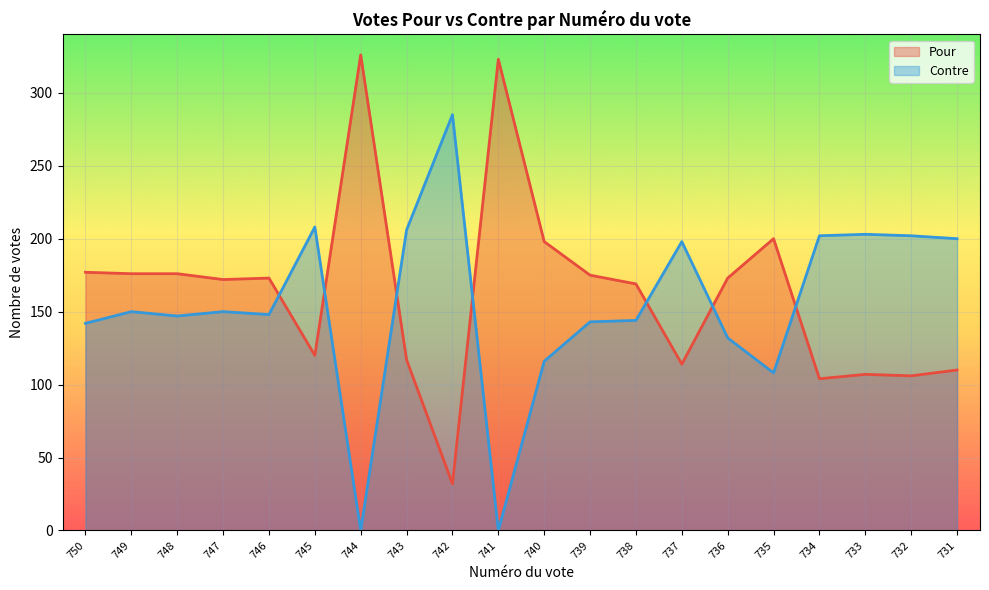

In Contre, how many points are lower than both neighbors (excluding endpoints)?

5